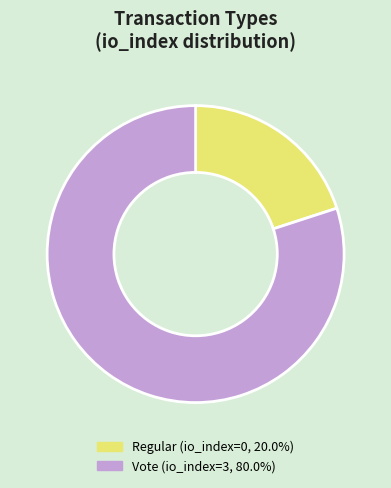

Approximately how many times larger is the value at Regular compared to Vote?

0.3